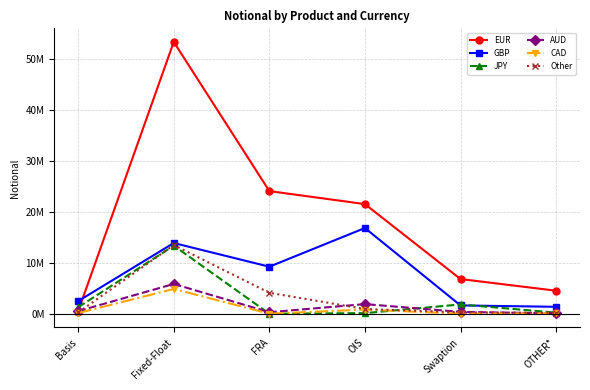

Which has a higher value, Swaption or OTHER*?

Swaption